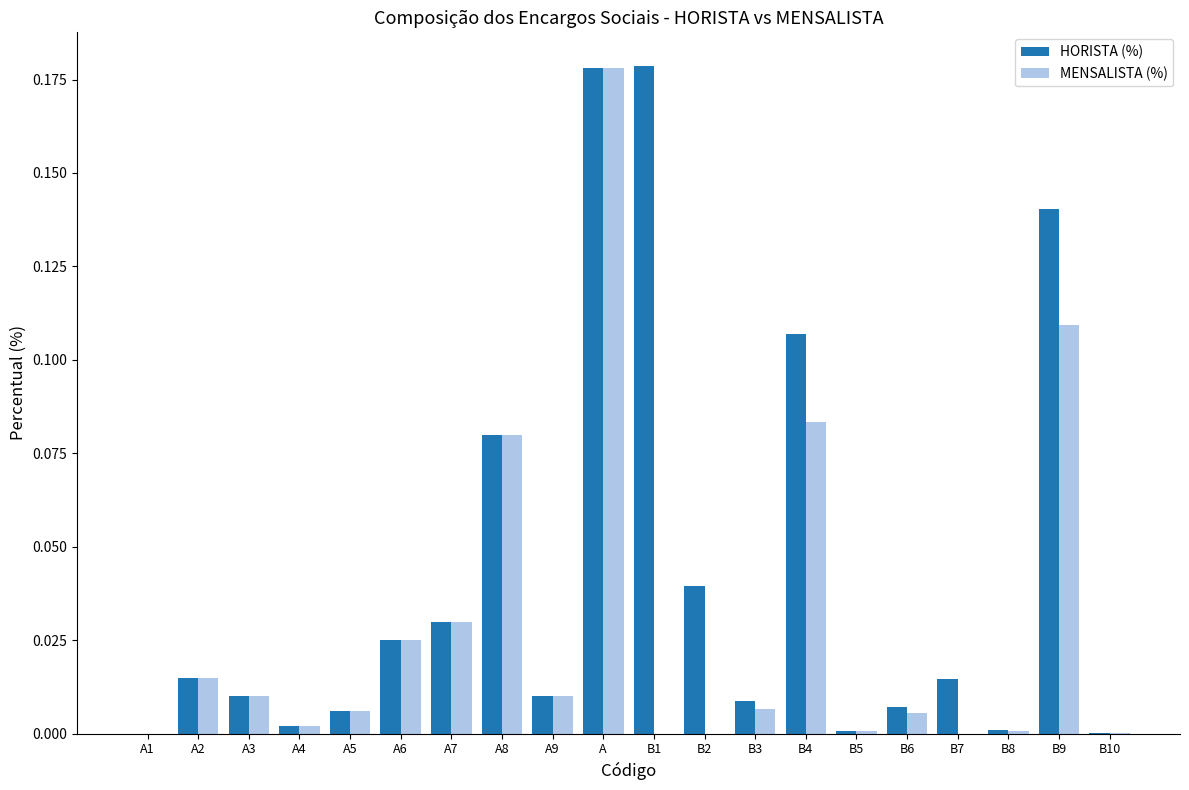

Is the value of HORISTA (%) at A2 greater than the value of MENSALISTA (%) at A8?

No